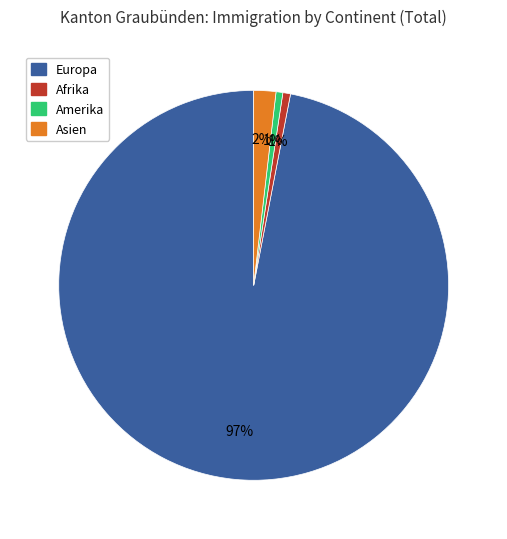

Is there any slice that represents more than half of the pie?

Yes